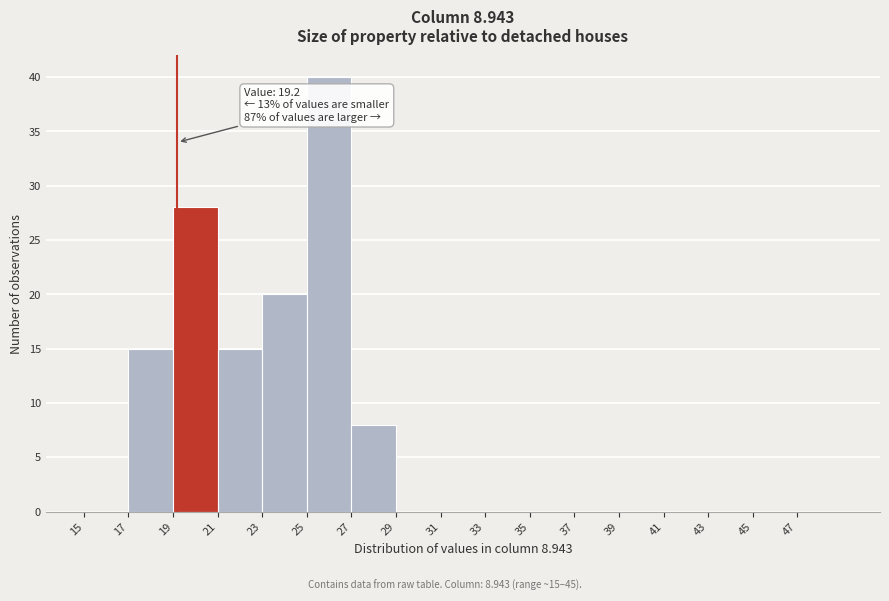

Which range on the x-axis has the tallest bar?

25 to 27